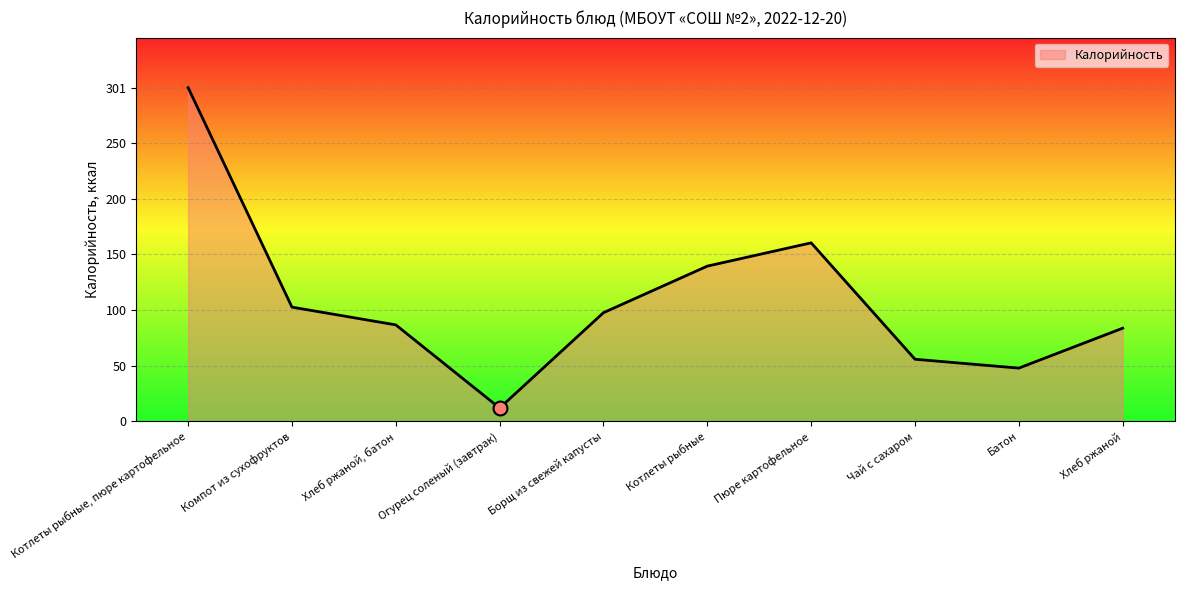

Approximately how many times larger is the value at Батон compared to Пюре картофельное?

0.3